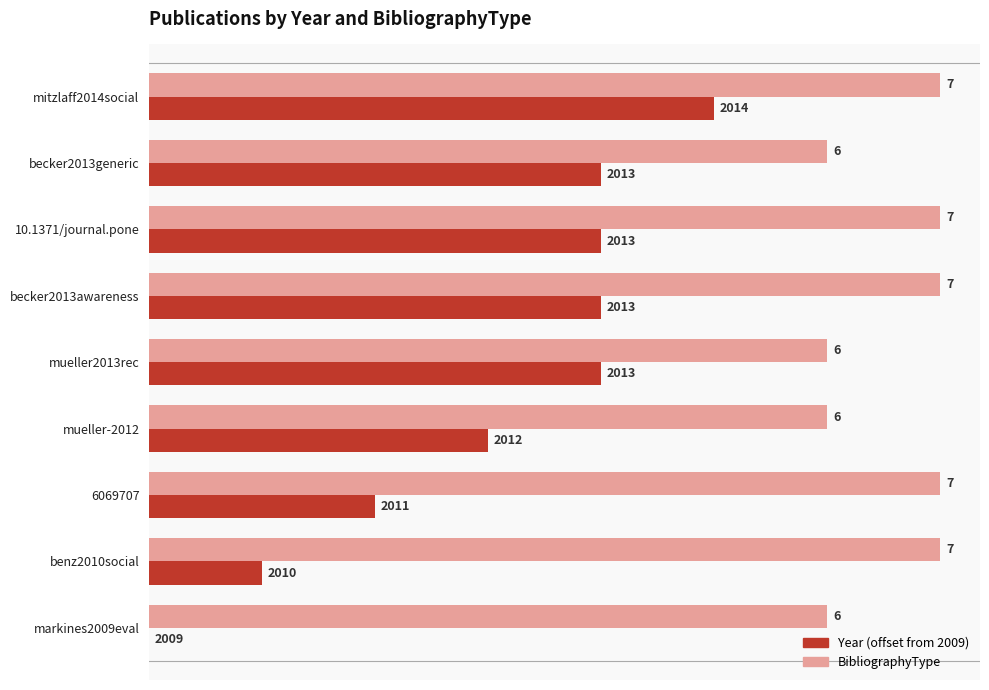

What is the sum of all Year (offset from 2009) values?

27